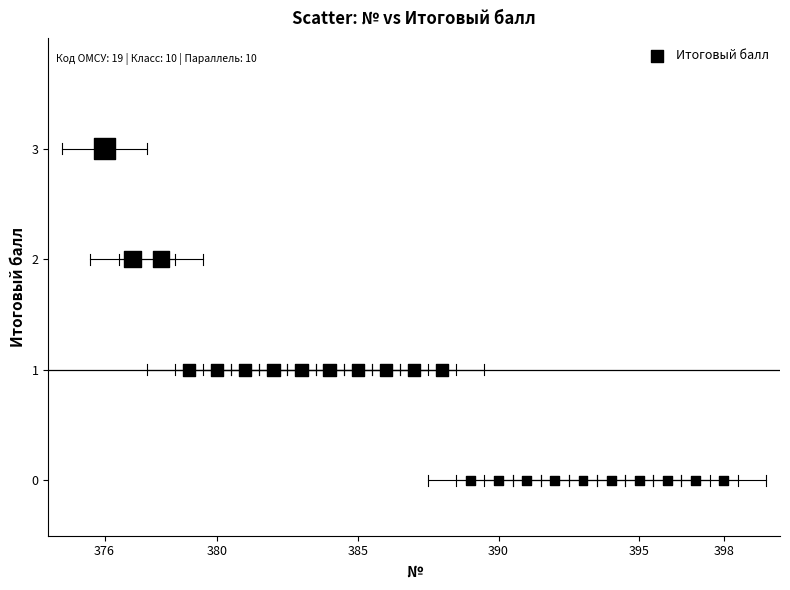

What is the range of Y values (max minus min)?

3